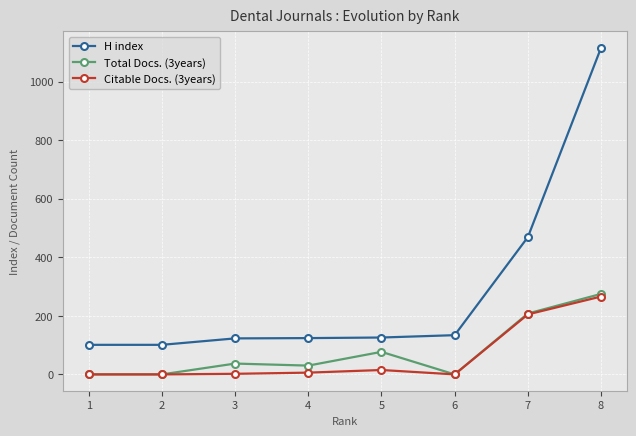

What is the difference between the maximum and minimum values in the H index series?

1015